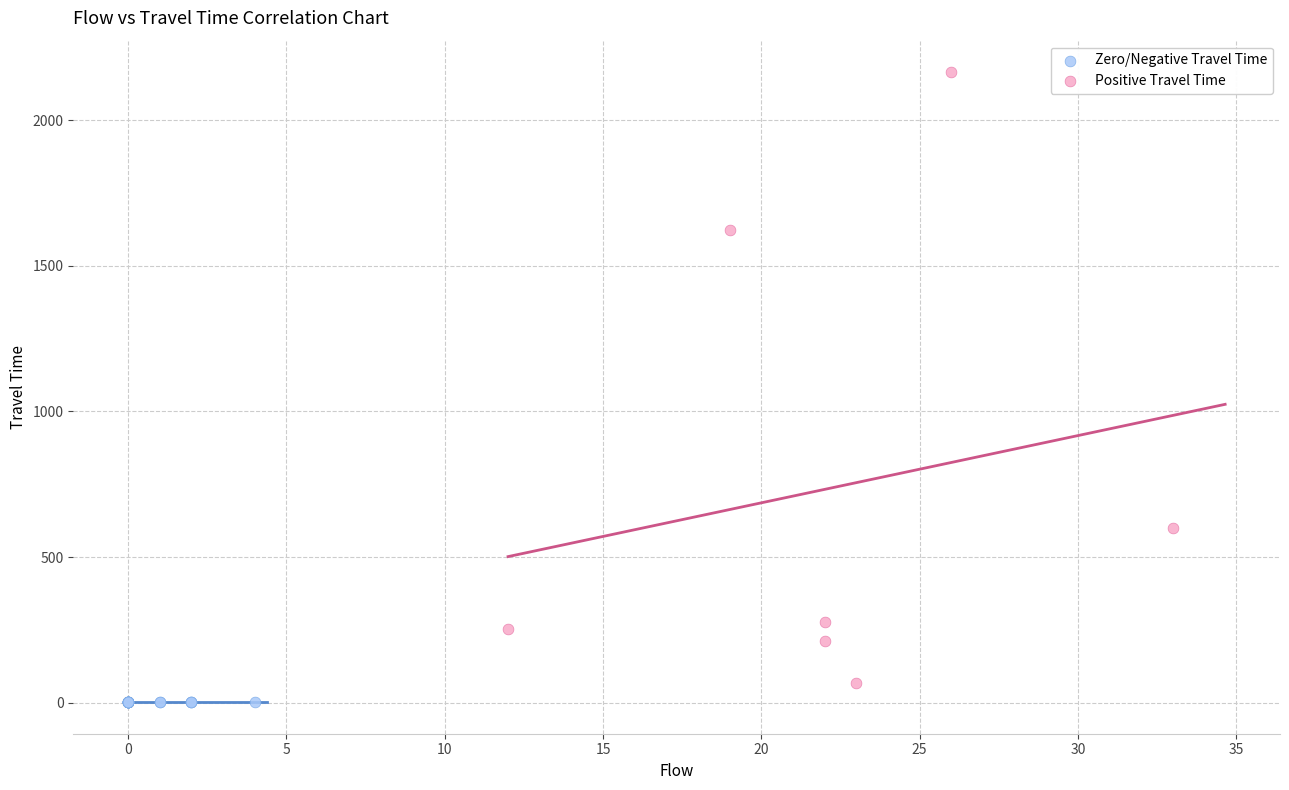

Which series contains the highest Y value?

Positive Travel Time